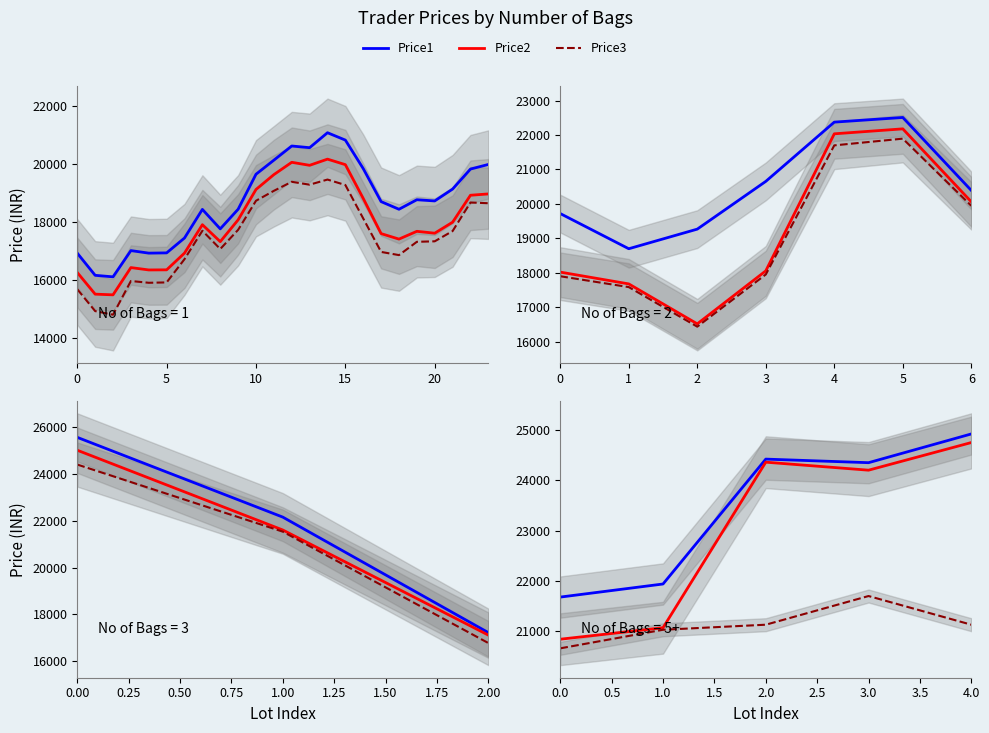

What is the average value of the Price2 series?

23043.0